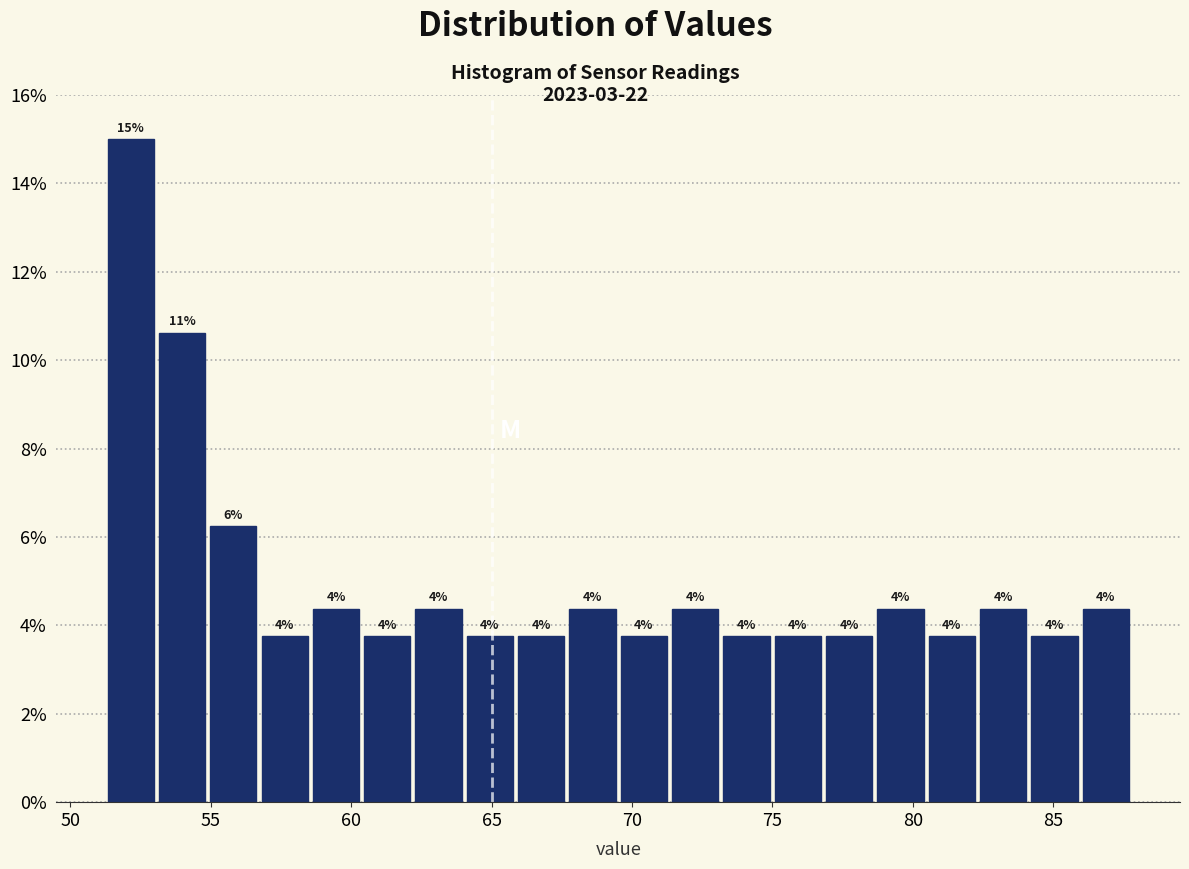

Around what value on the x-axis is the tallest bar? Give the approximate position of its centre, as read against the axis.

52.0